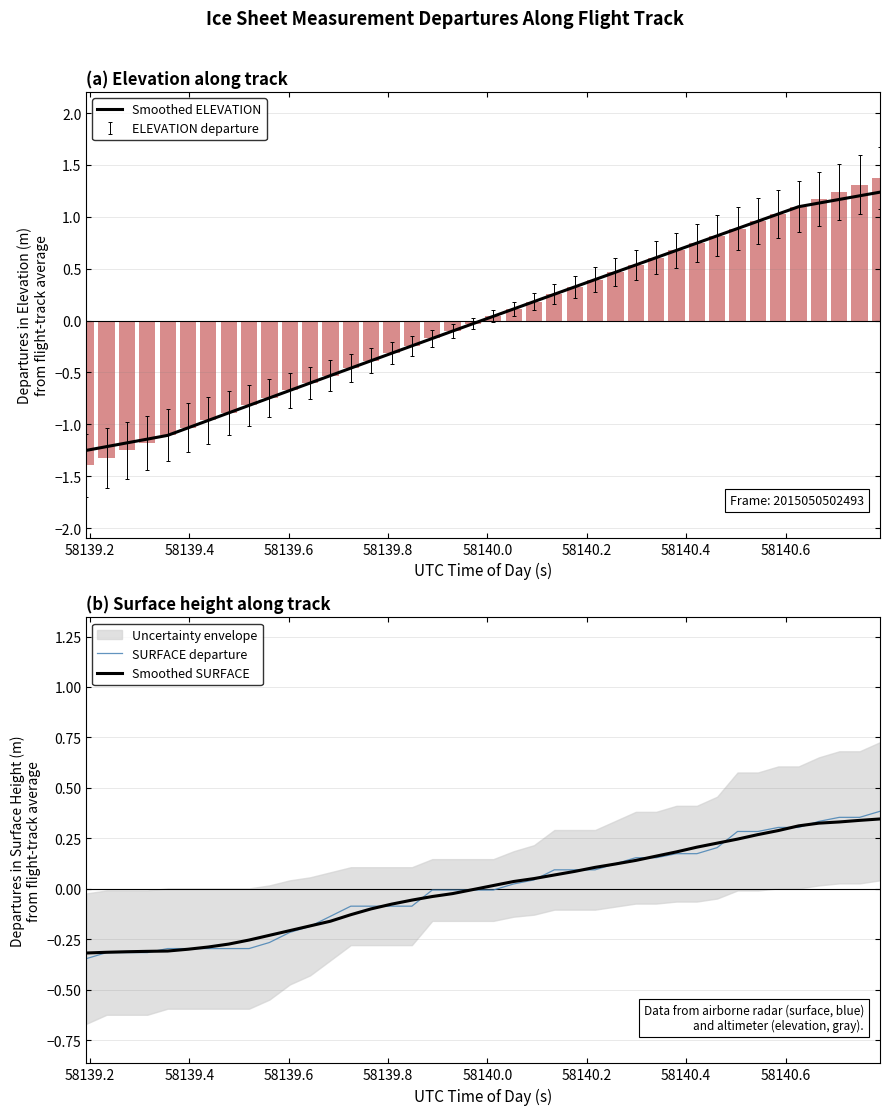

At how many categories does at least one series exceed 0?

20